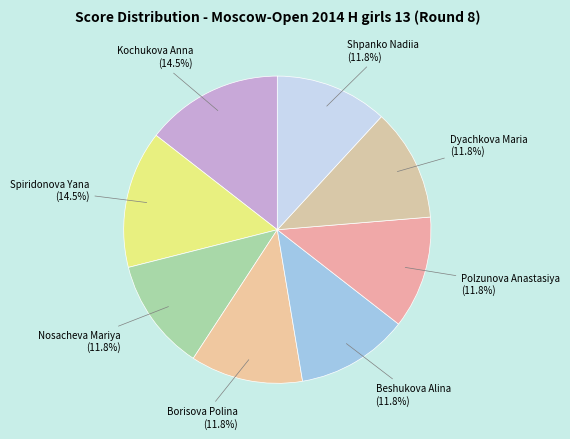

To the nearest percent, what portion does Borisova Polina represent?

12%